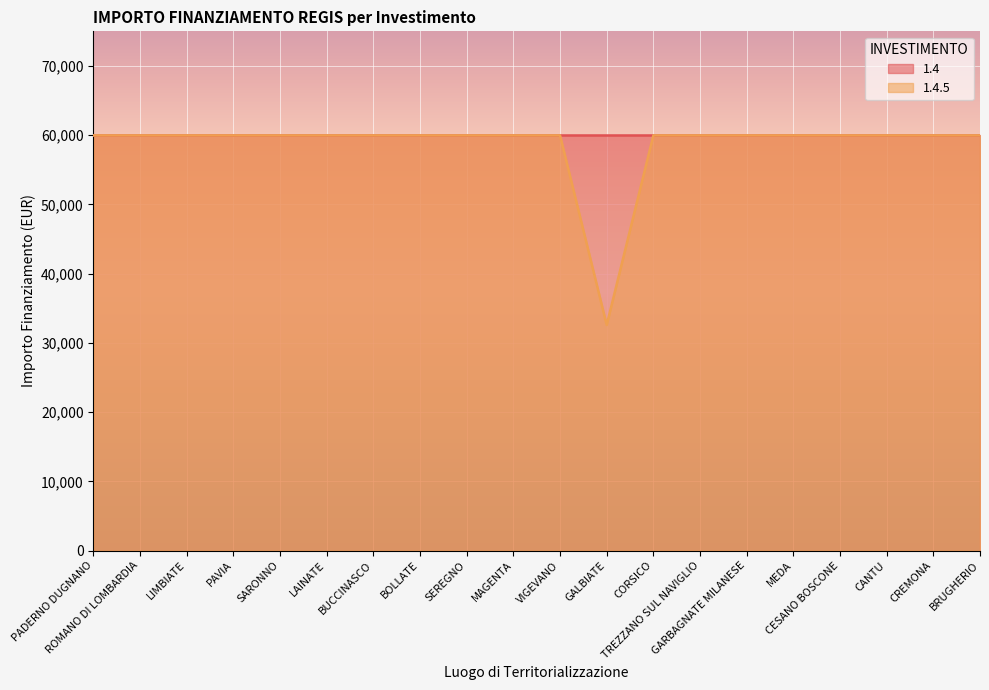

What is the label of the 18th point from the left?

CANTU